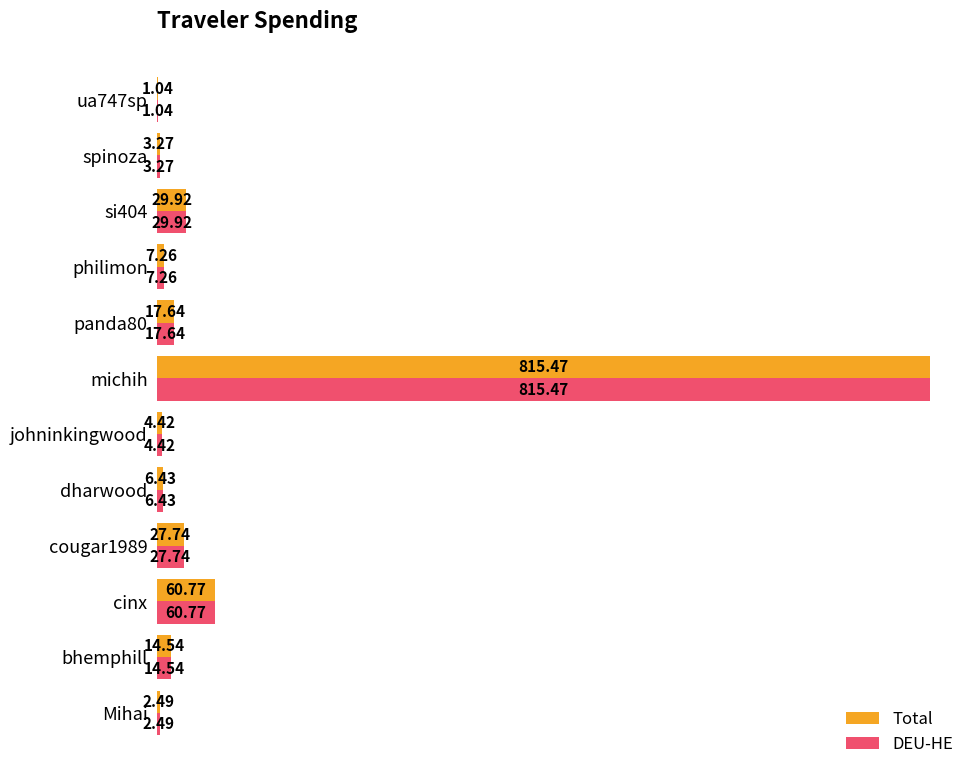

At which label does Total reach its peak?

michih